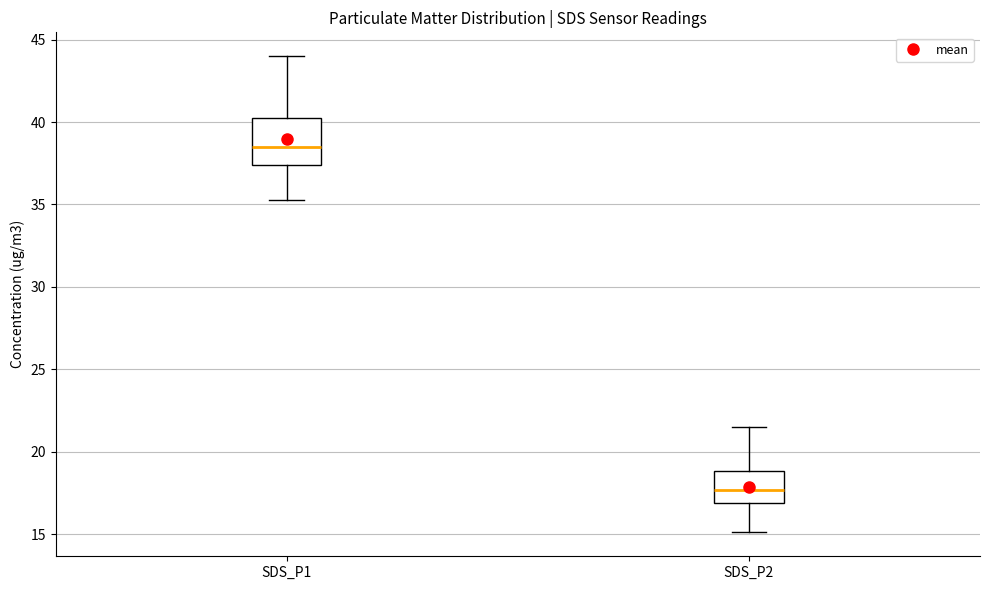

Reading left to right, read every box against the y-axis: the position of its median line, the range the box covers, and the ends of its whiskers. The values are not printed on the chart, so give them approximately, as read against the axis.

SDS_P1: median 38.5, box 37.5 to 40.0, whiskers 35.5 to 44.0
SDS_P2: median 17.5, box 17.0 to 19.0, whiskers 15.0 to 21.5